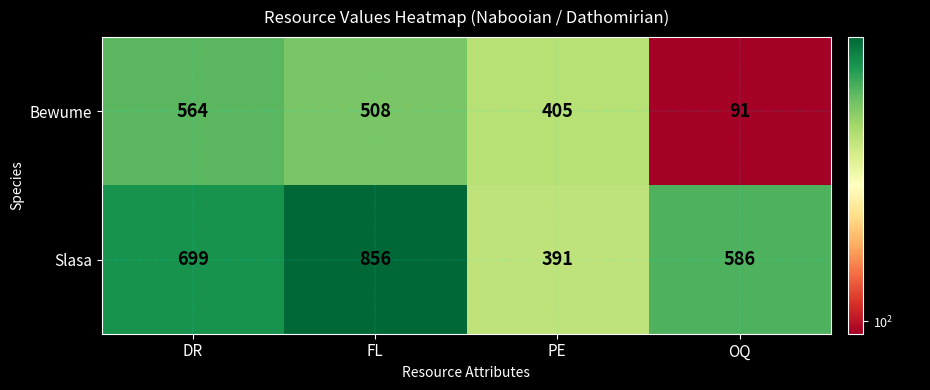

The Slasa series shows 699 at DR. True or false?

True